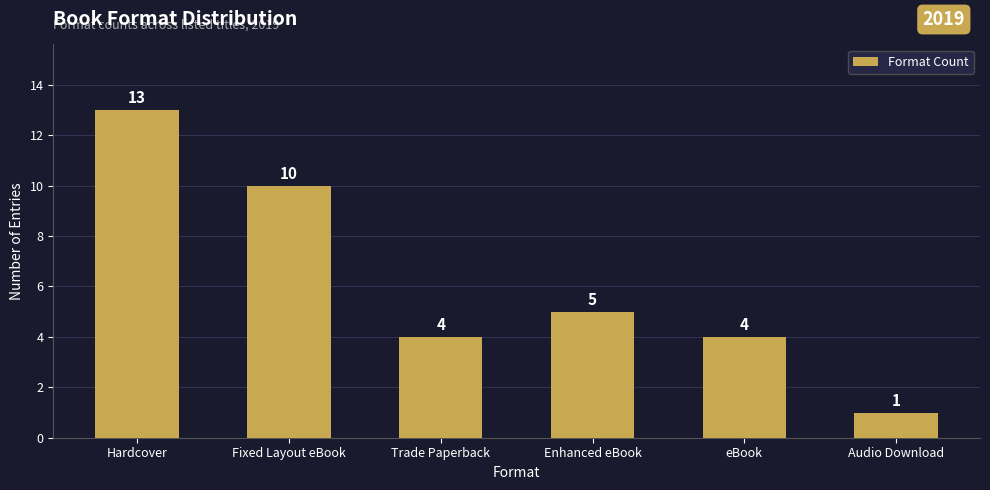

True or false: the data shows 6 at eBook.

False